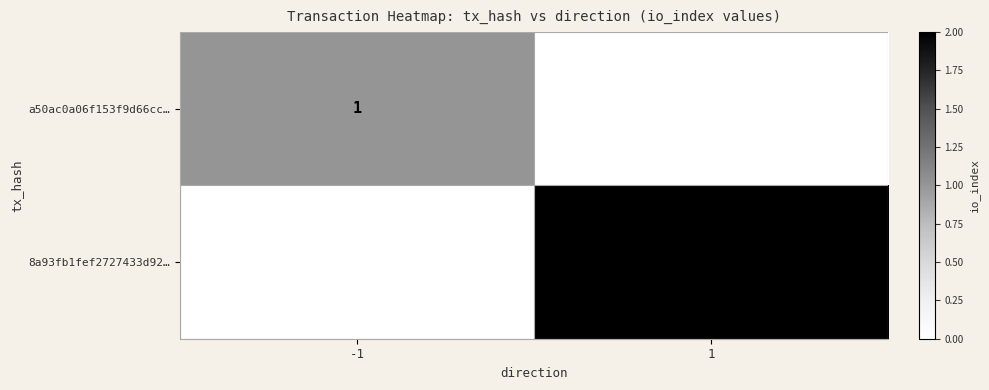

The a50ac0a06f153f9d66cc… series shows 1 at -1. True or false?

True